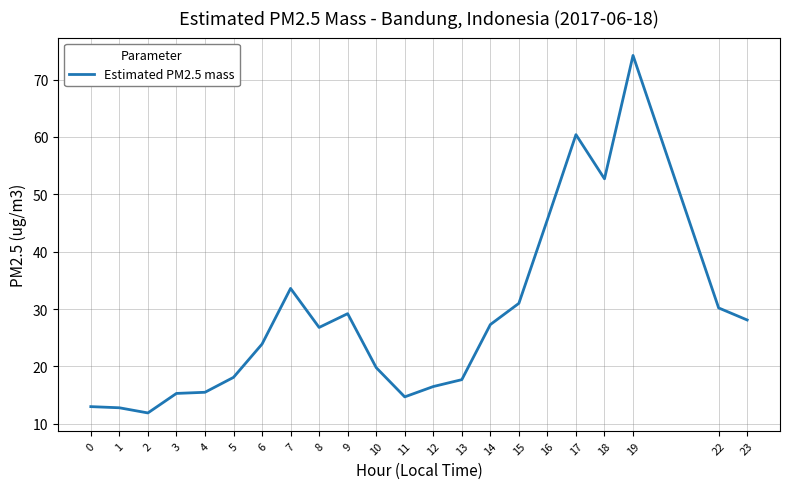

Does the chart have visible grid lines?

Yes